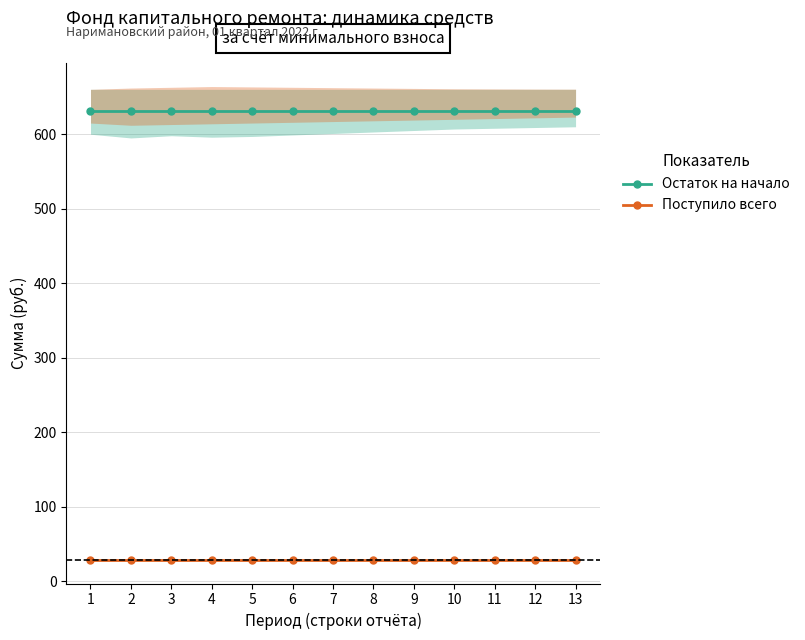

What is the greatest value displayed?

631.7